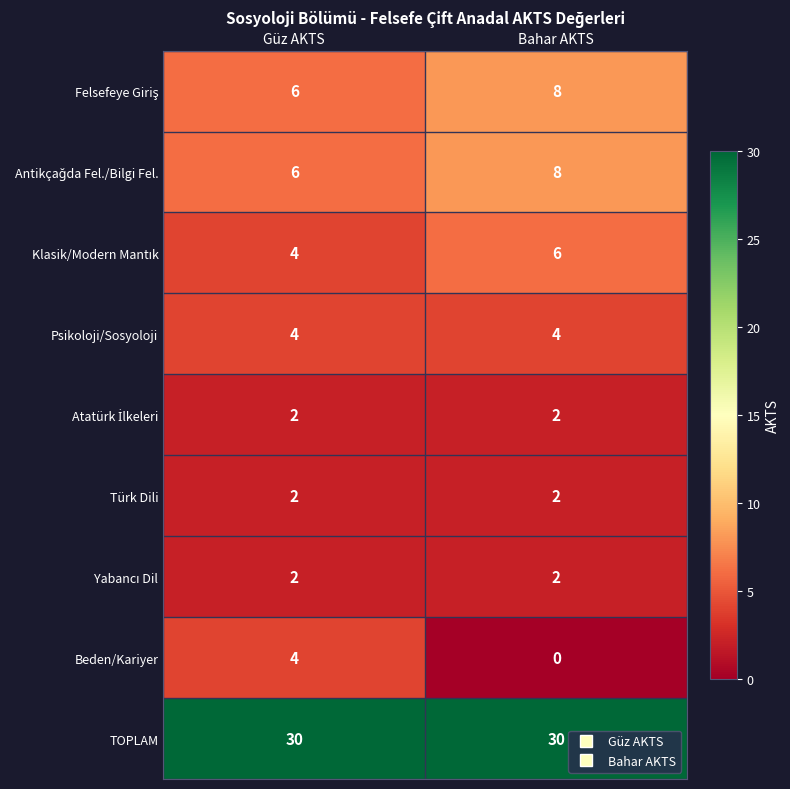

At which label does Beden/Kariyer reach its peak?

Güz AKTS